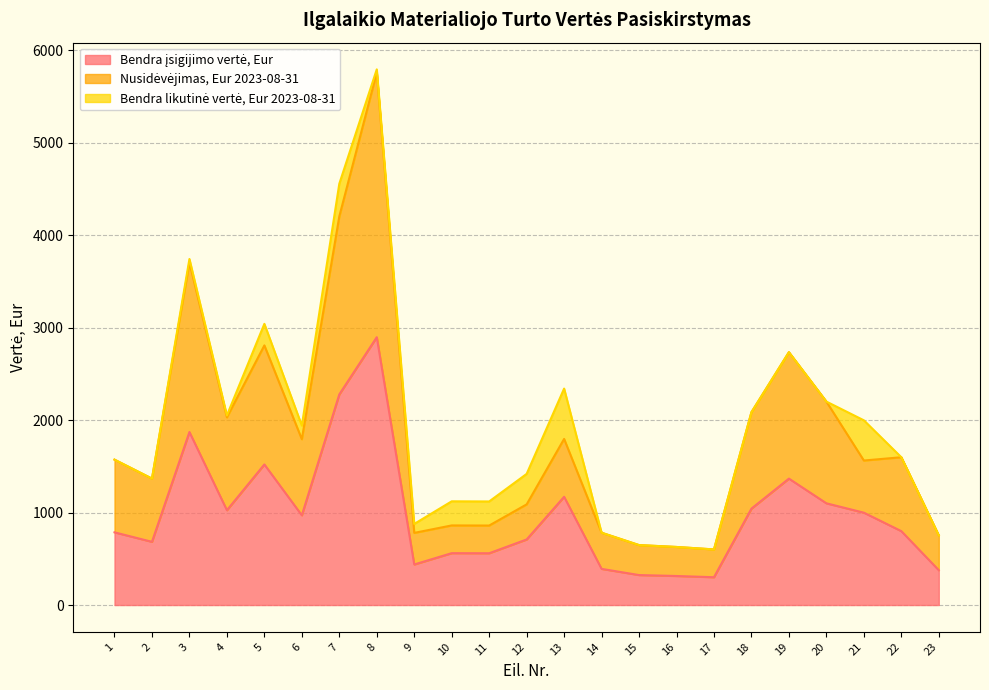

At which category is the sum across all series the highest?

8